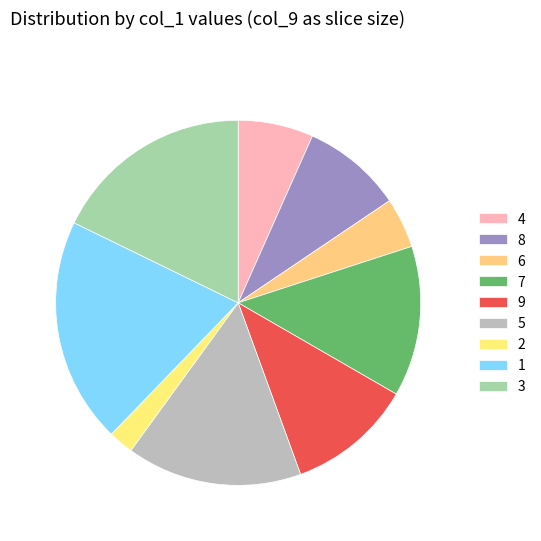

How many slices are in this pie chart?

9